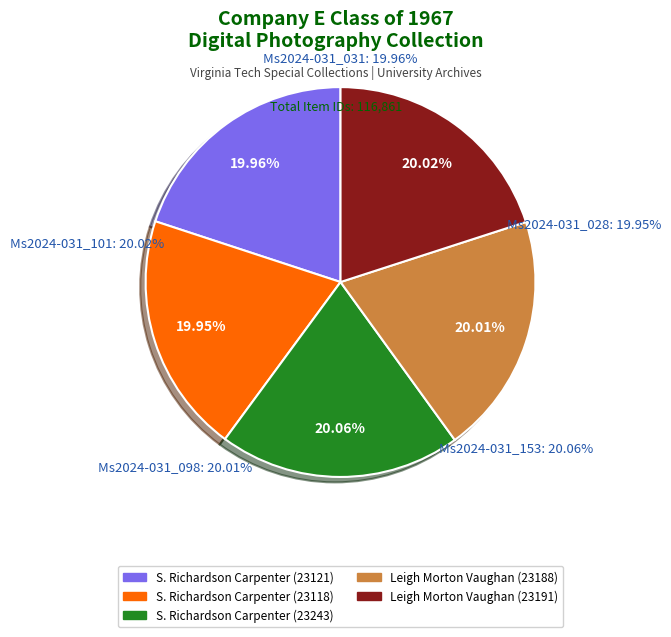

How many segments does this pie chart have?

5